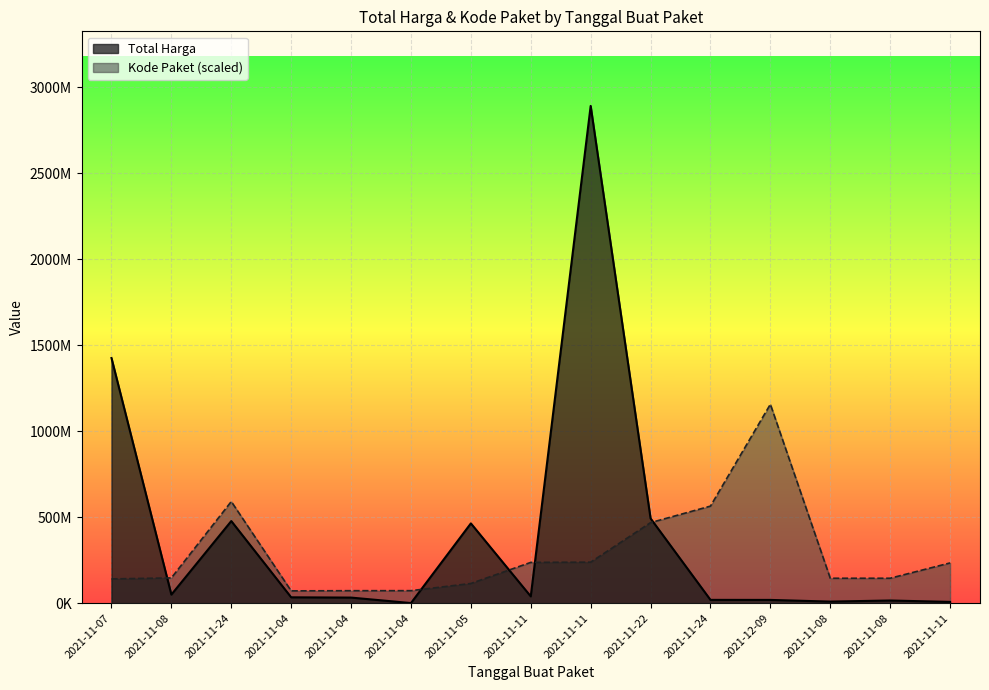

Rank the categories by Kode Paket value from lowest to highest.

2021-11-04, 2021-11-04, 2021-11-04, 2021-11-05, 2021-11-07, 2021-11-08, 2021-11-08, 2021-11-08, 2021-11-11, 2021-11-11, 2021-11-11, 2021-11-22, 2021-11-24, 2021-11-24, 2021-12-09